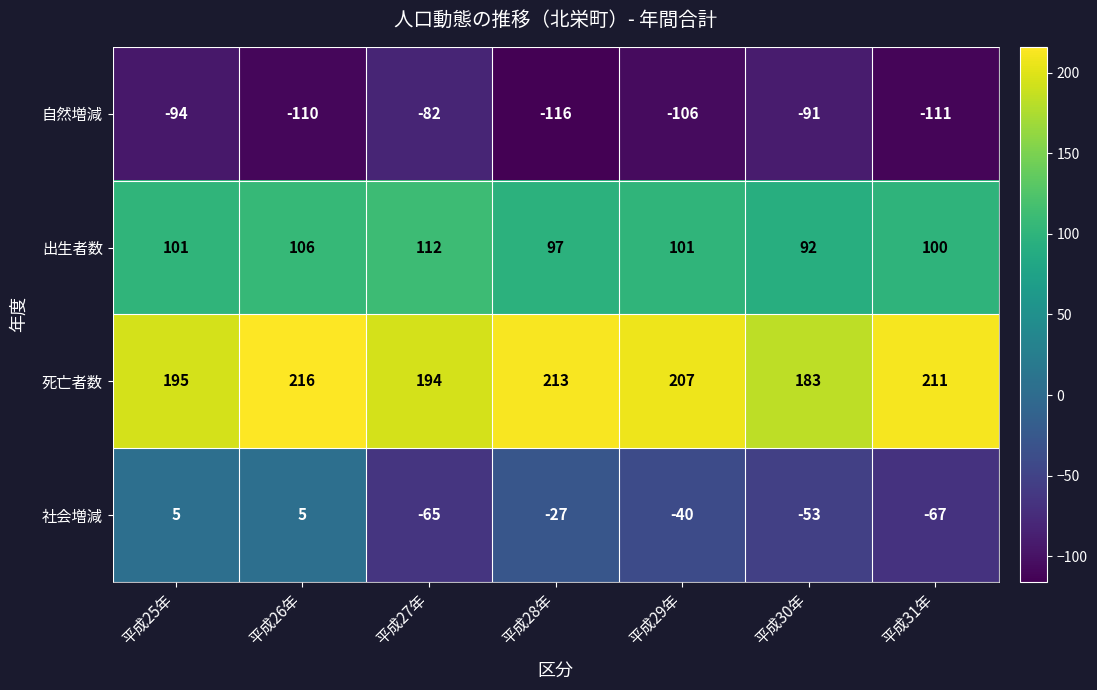

Reading left to right, transcribe all the data shown in this chart.

自然増減: -94	-110	-82	-116	-106	-91	-111
出生者数: 101	106	112	97	101	92	100
死亡者数: 195	216	194	213	207	183	211
社会増減: 5	5	-65	-27	-40	-53	-67